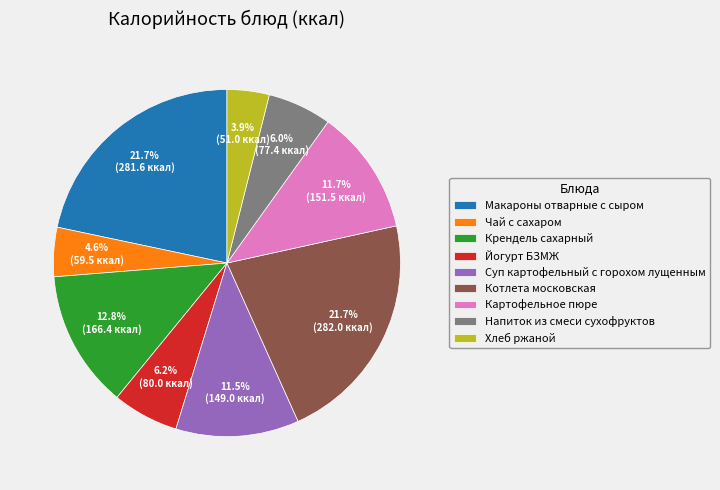

Count the number of slices in the pie.

9